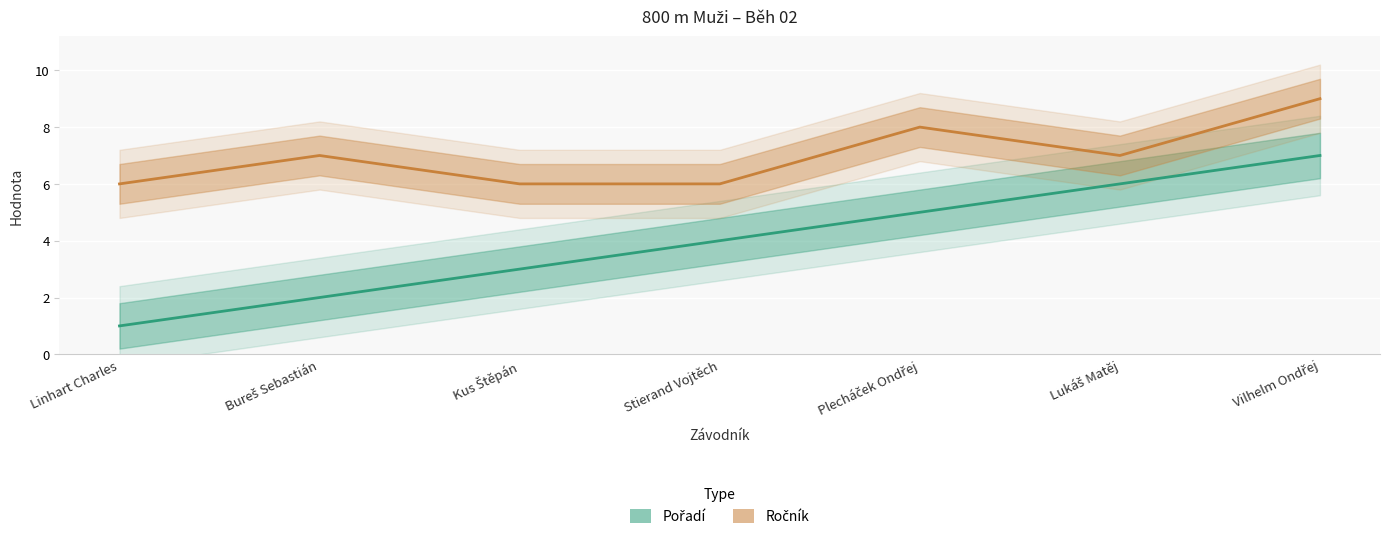

True or false: Pořadí and Ročník intersect in this chart.

False